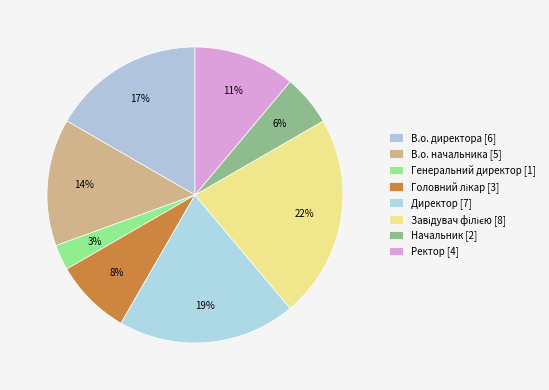

Is it true that Начальник is 6% of the pie?

True